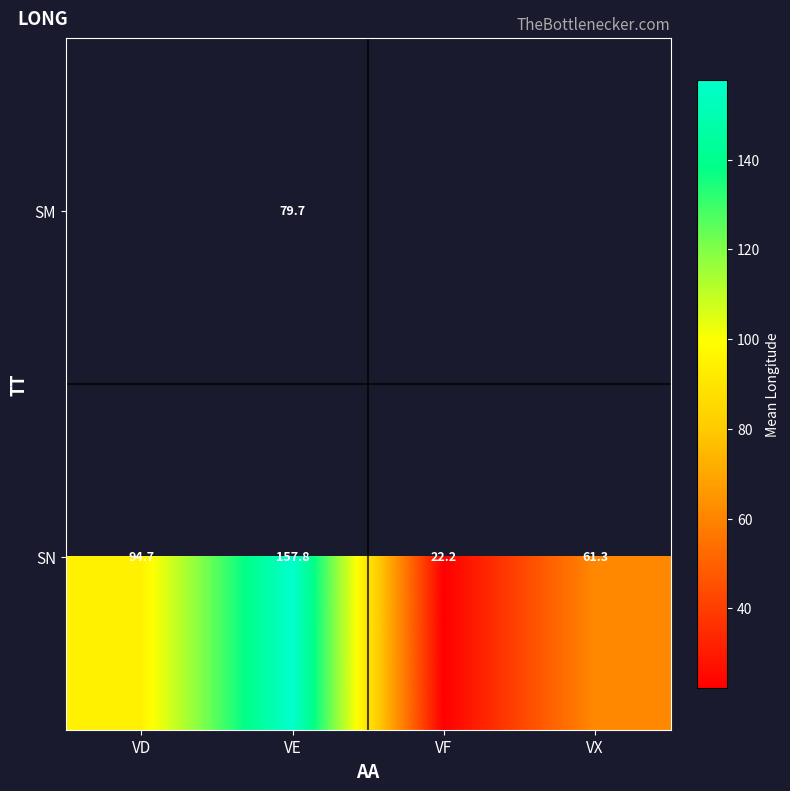

Which label corresponds to the smallest value in the chart?

VF